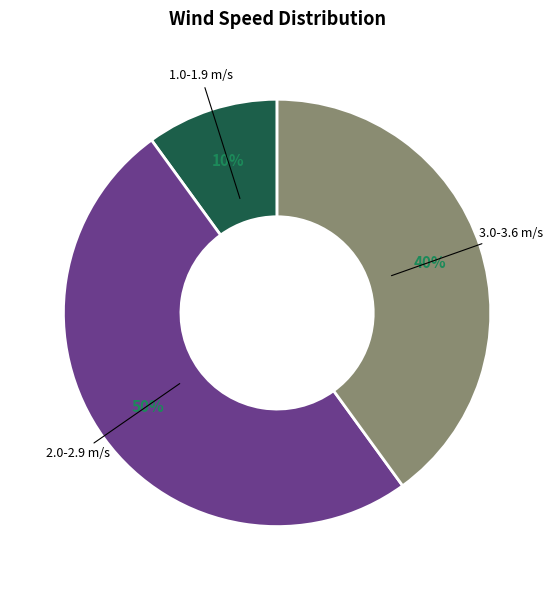

To the nearest percent, what percentage of the pie is 2.0-2.9 m/s?

50%